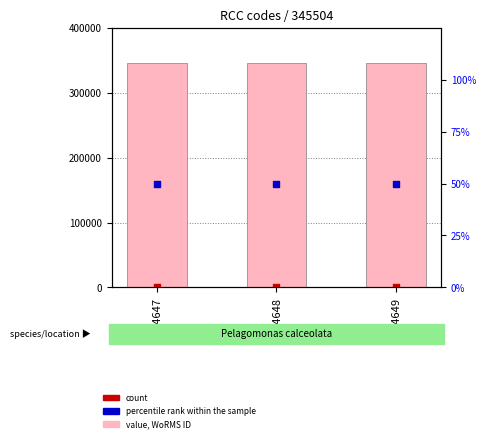

Which series has the largest Y range (max minus min)?

WoRMS ID value